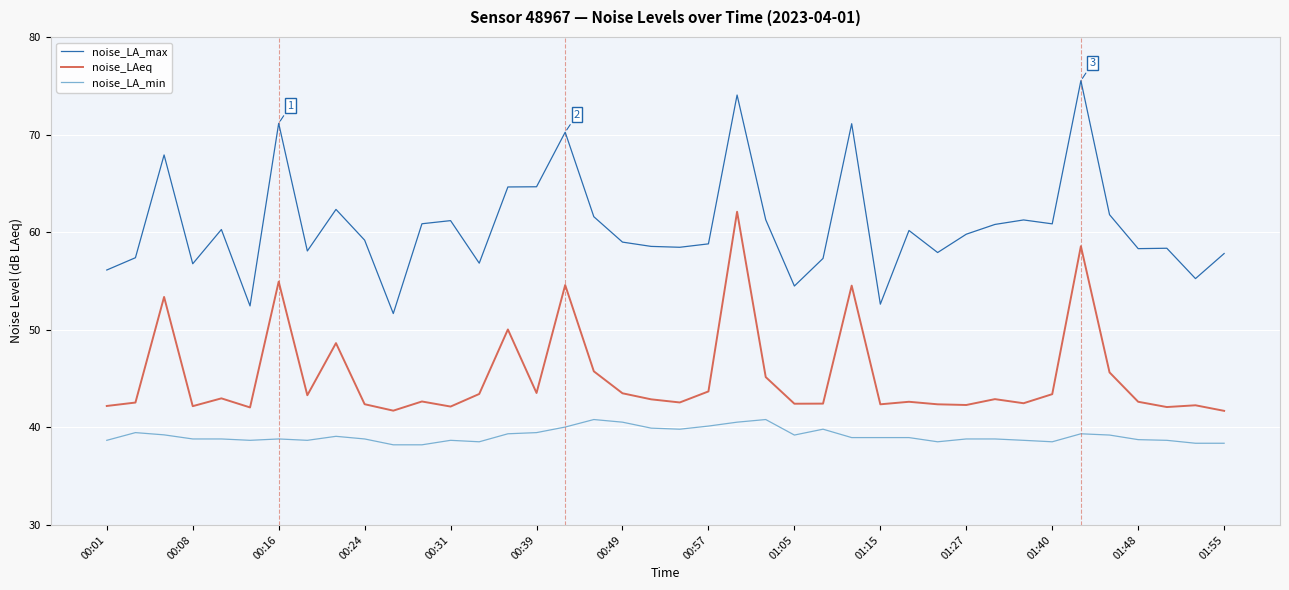

Which series has the largest total across all categories?

noise_LA_max